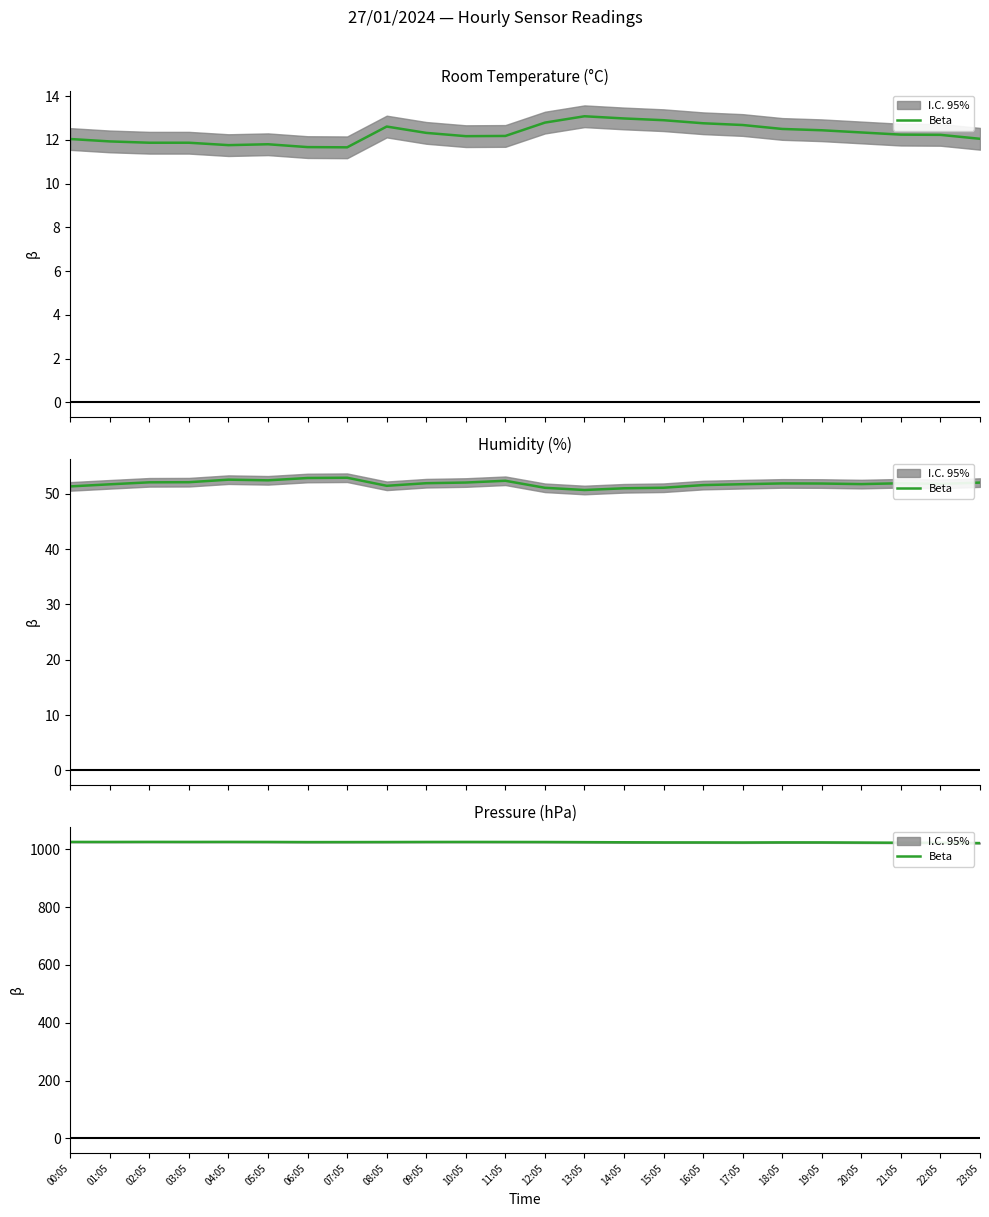

What is the value of the 13th point from the left?

1024.7